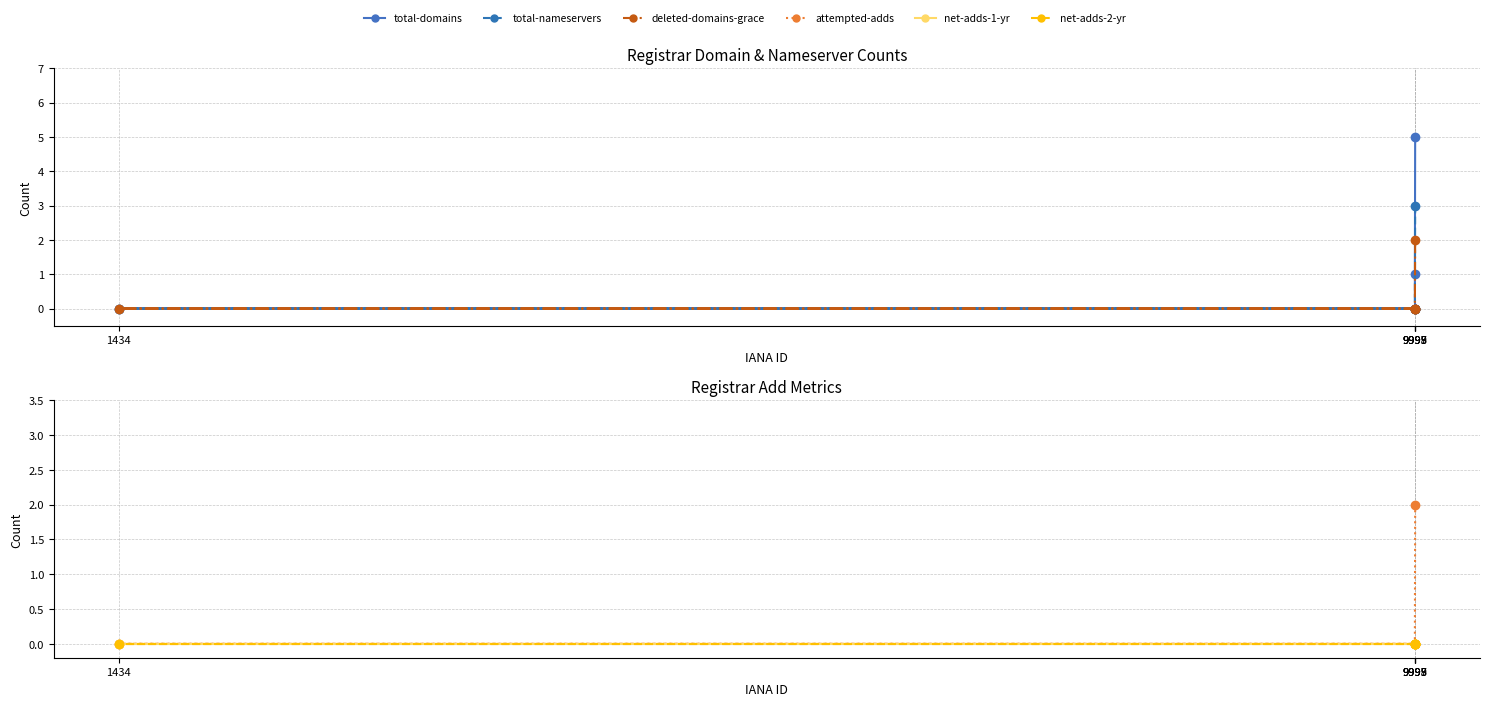

True or false: net-adds-1-yr and attempted-adds cross at least once.

False